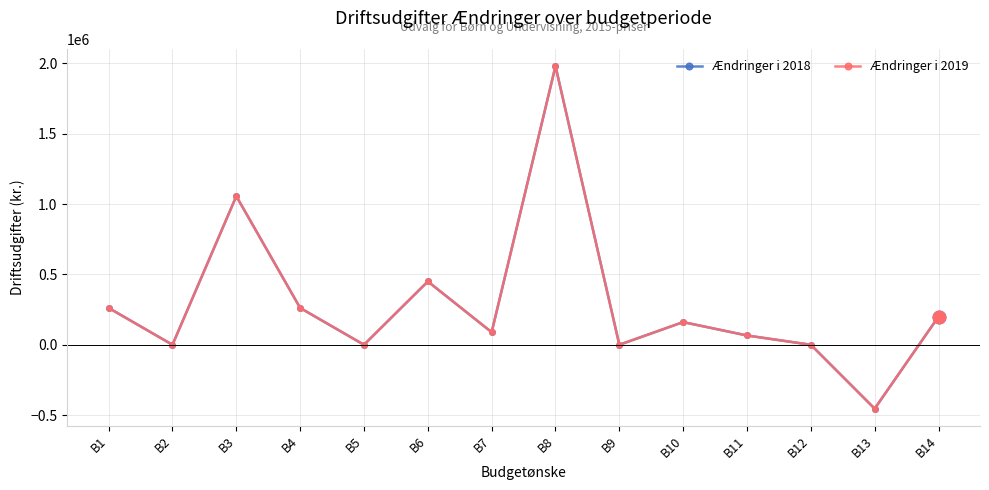

True or false: Ændringer i 2018 has a value of -160847 at B13.

False